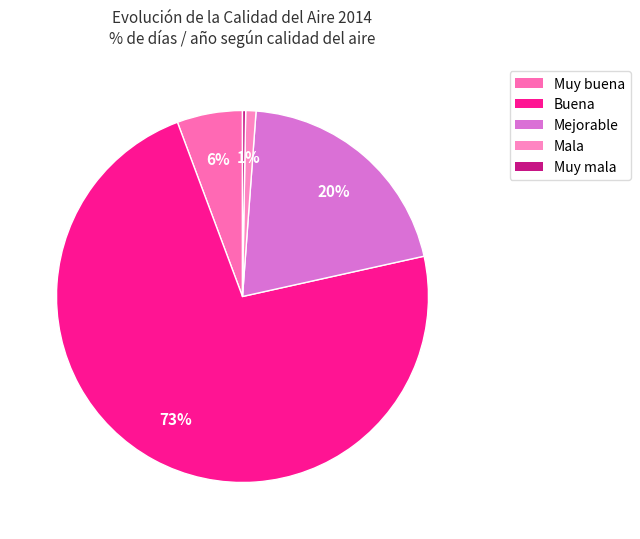

True or false: Mala accounts for 11% of the total.

False